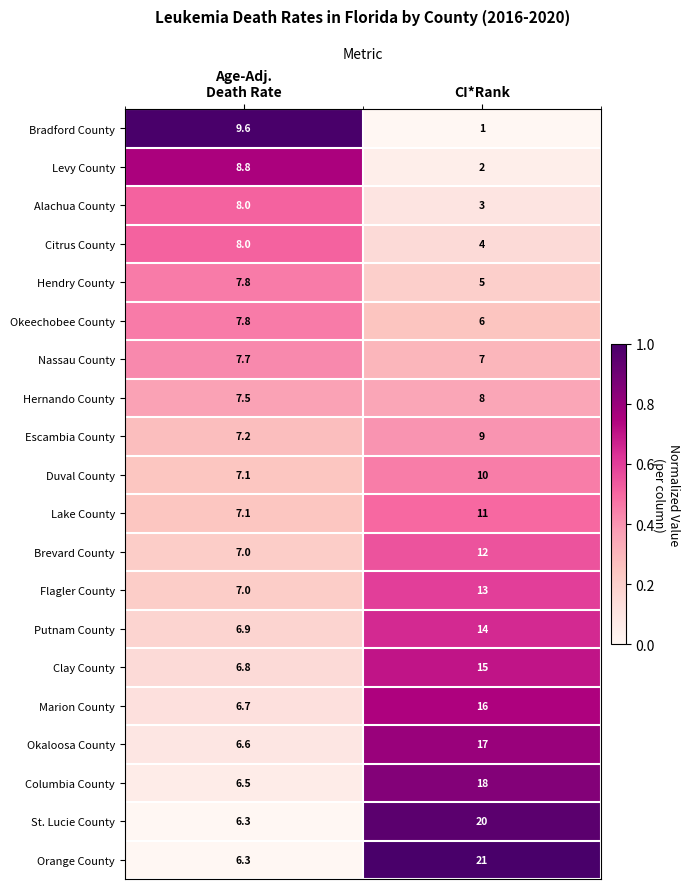

At CI*Rank, list the series in order from largest to smallest.

Orange County, St. Lucie County, Columbia County, Okaloosa County, Marion County, Clay County, Putnam County, Flagler County, Brevard County, Lake County, Duval County, Escambia County, Hernando County, Nassau County, Okeechobee County, Hendry County, Citrus County, Alachua County, Levy County, Bradford County